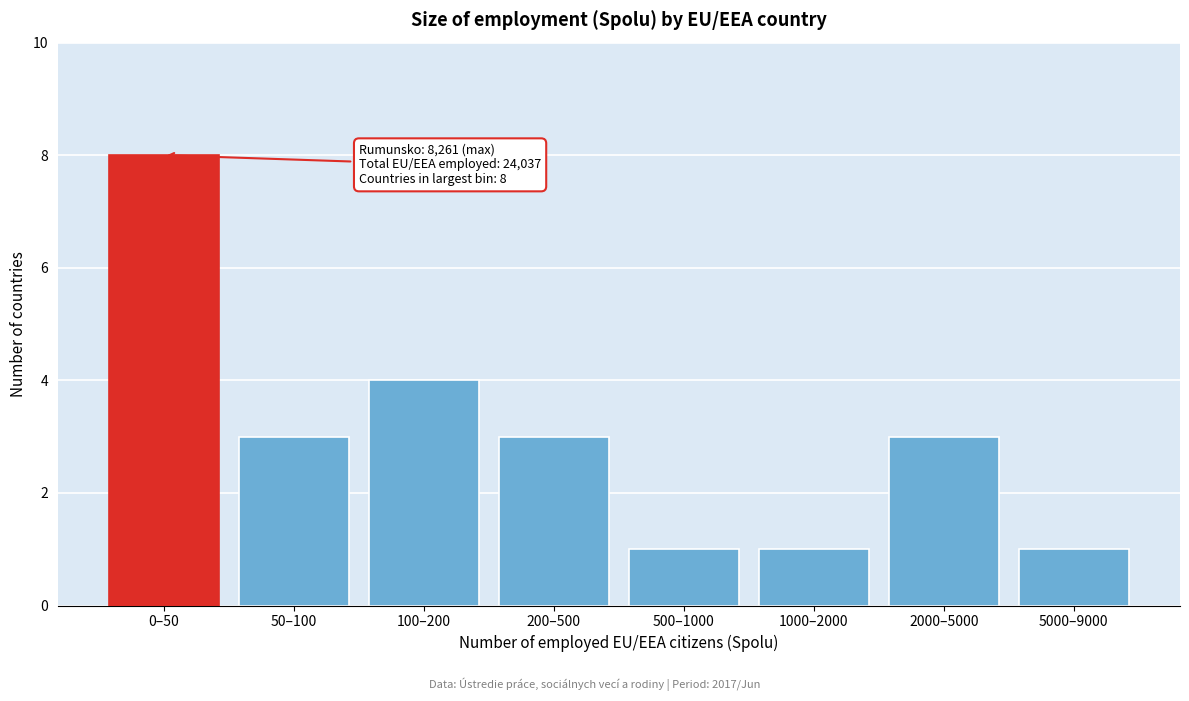

Reading right to left, extract all data points from this chart.

1	3	1	1	3	4	3	8